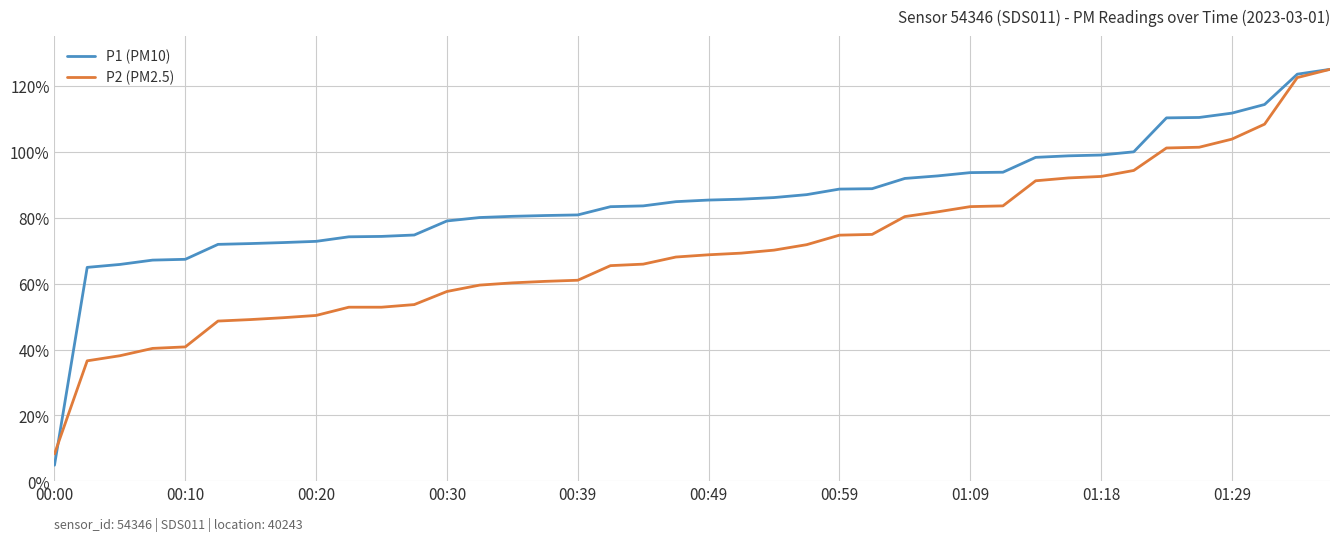

Which series has the largest total across all categories?

P1 (PM10)